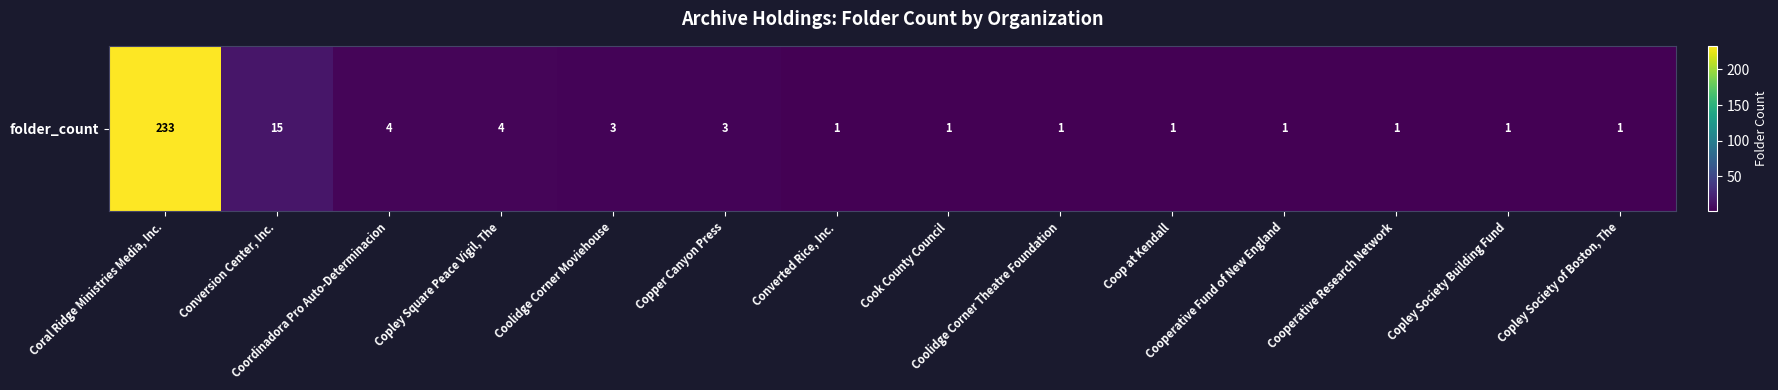

What is the approximate value at Copley Society Building Fund?

1